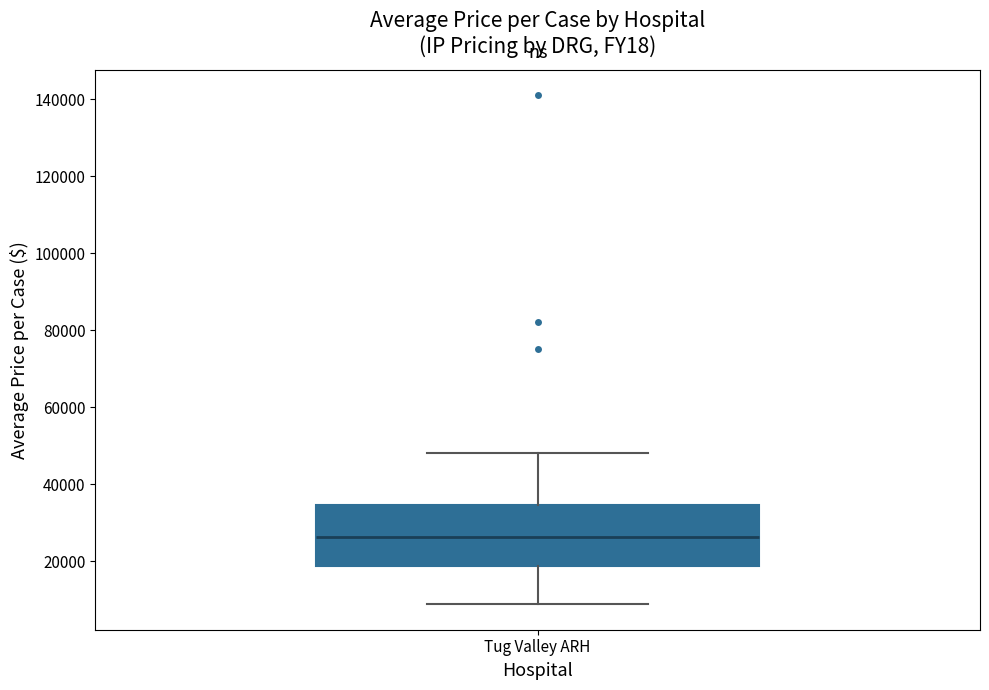

Where is the lower edge of the box for Tug Valley ARH on the y-axis? The values are not printed on the chart, so give them approximately, as read against the axis.

18000